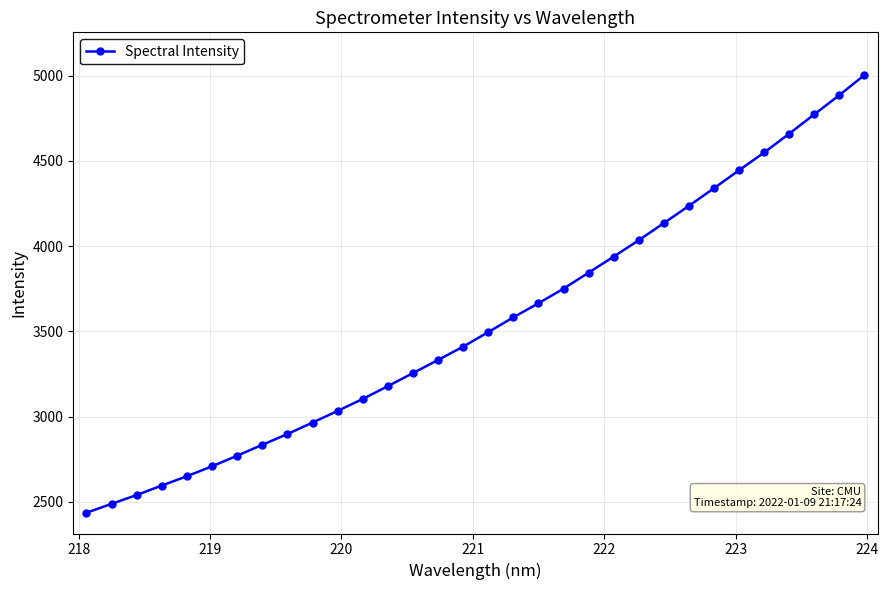

Count the number of values greater than 3495.

16